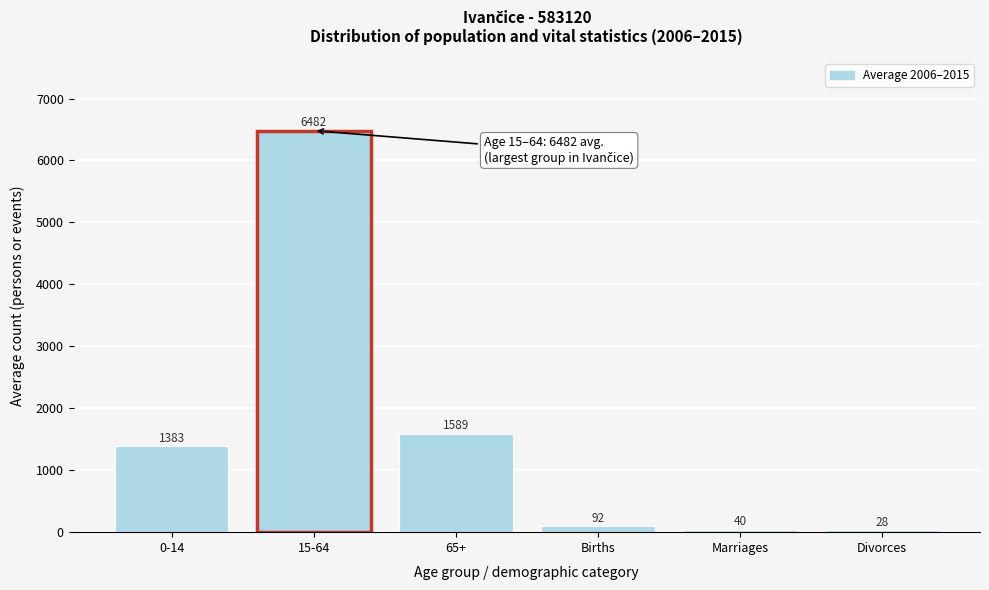

Reading left to right, extract all data points from this chart.

1383	6482	1589	92	40	28